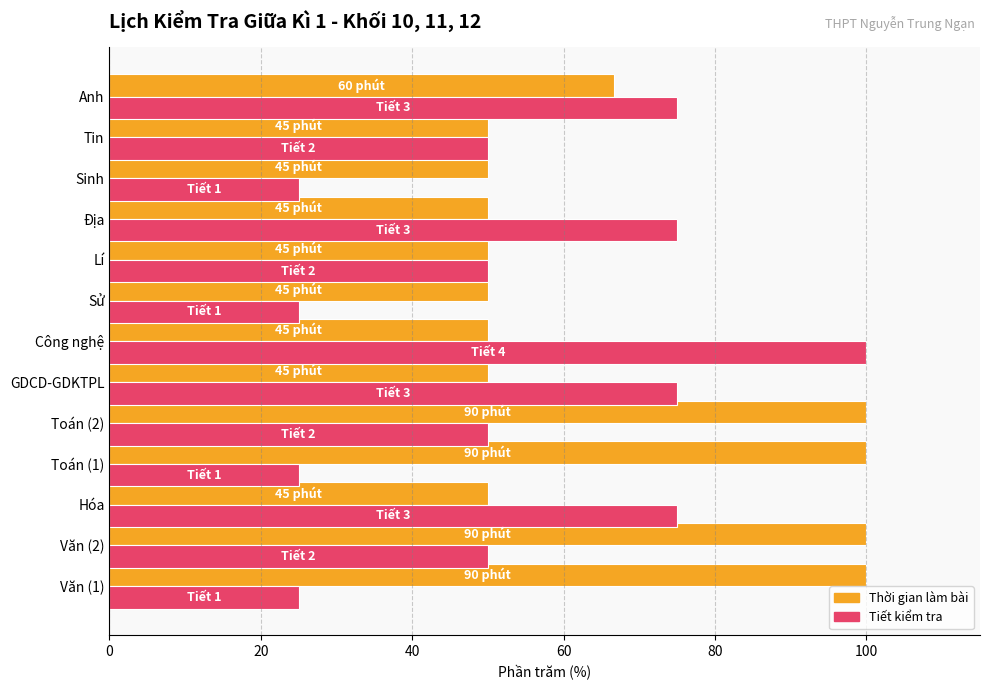

What is the total value across all series at Địa?

125.0